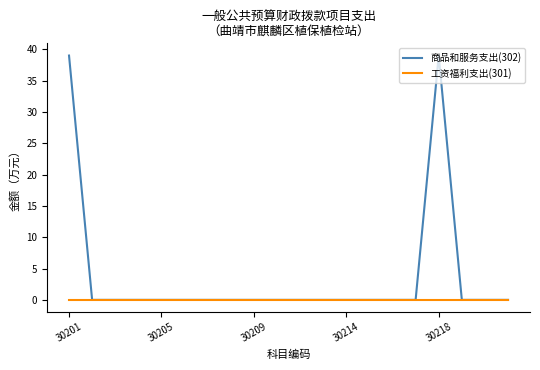

Which series has the widest spread of values?

商品和服务支出(302)